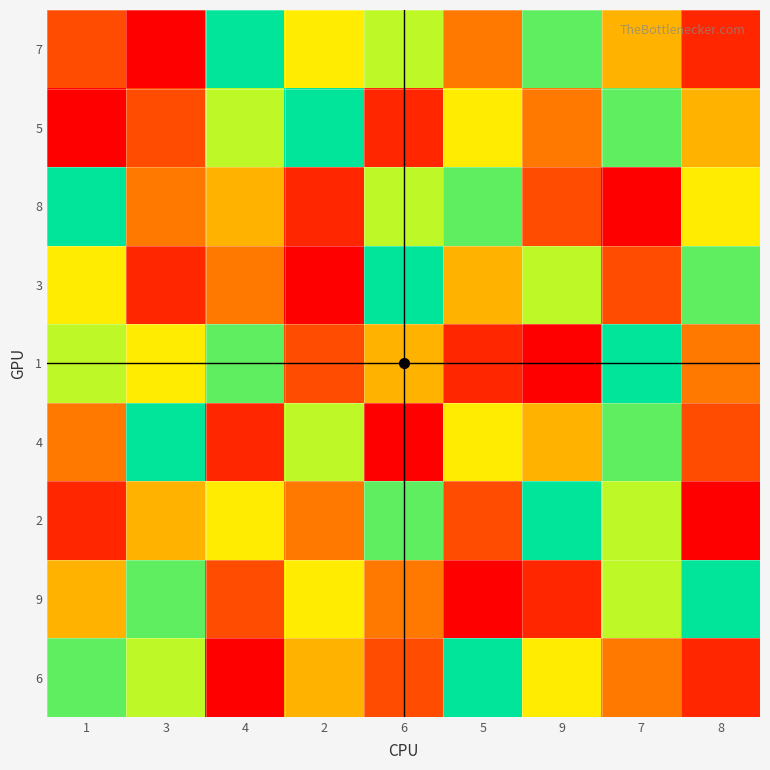

Between 7 and 4, which is larger?

4